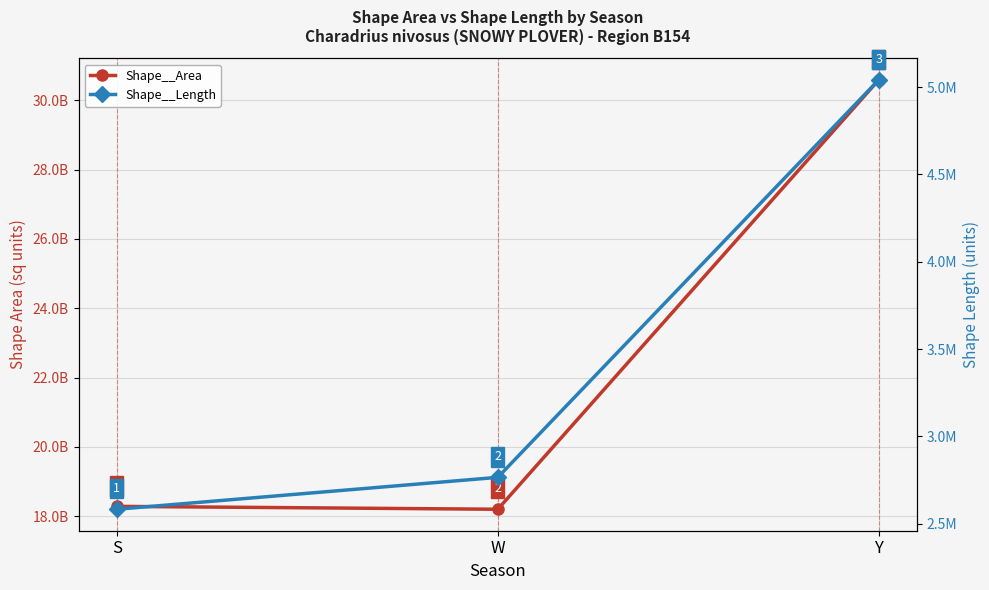

What is the label of the 2nd point from the left?

W